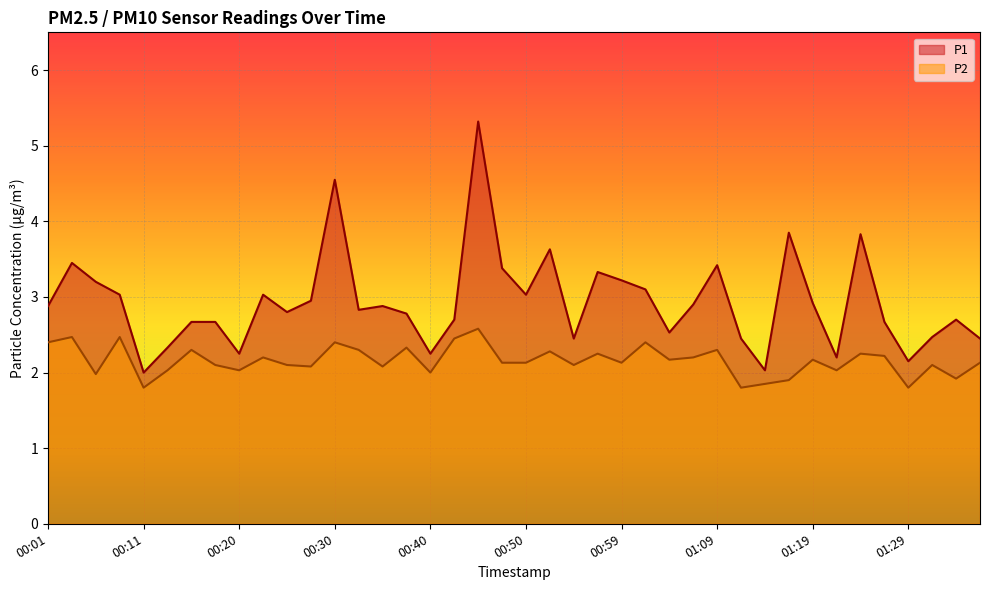

What is the average value of the P2 series?

2.2